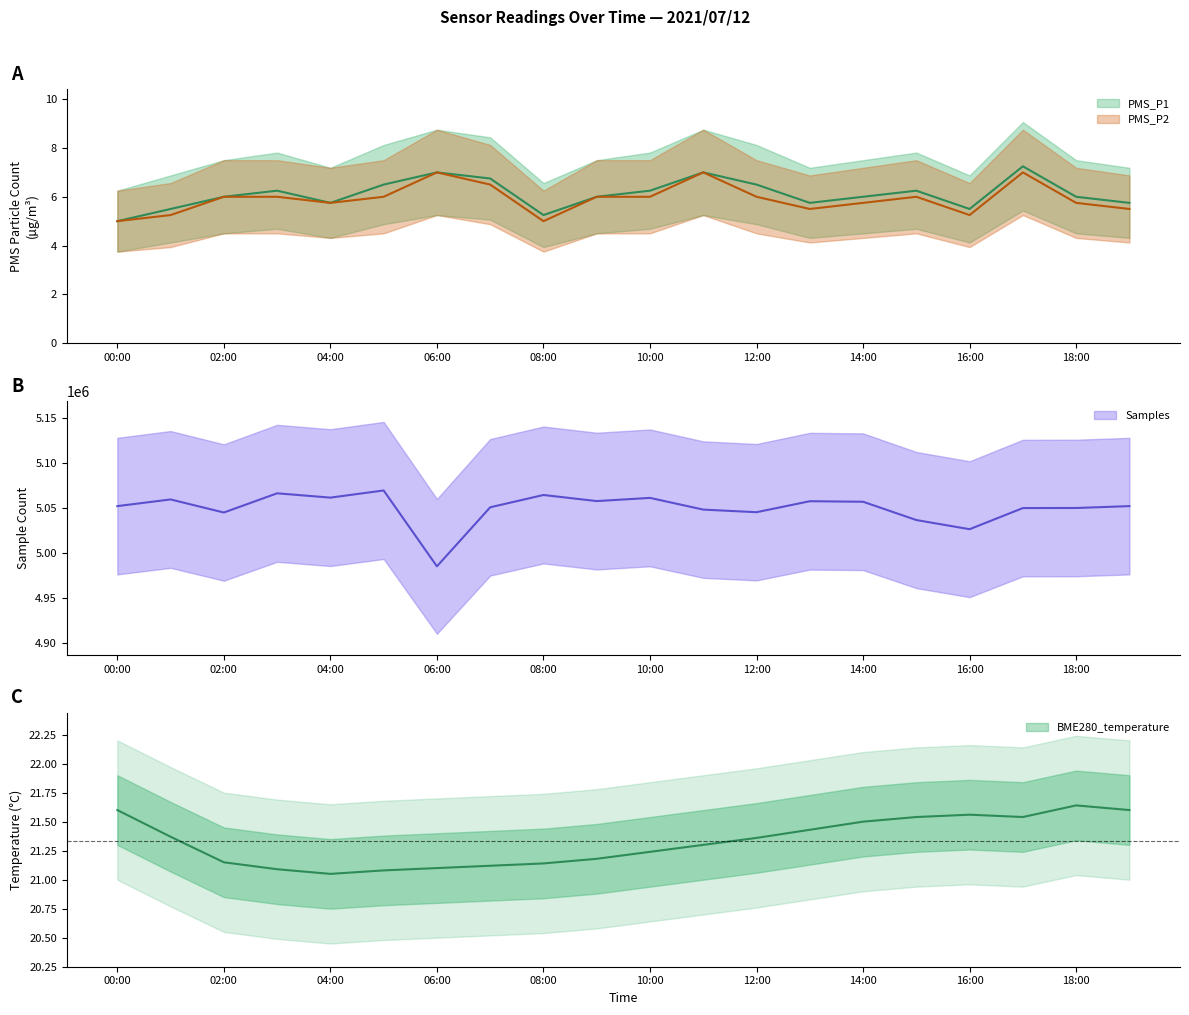

At which category does BME280_temperature reach its first local valley?

04:00